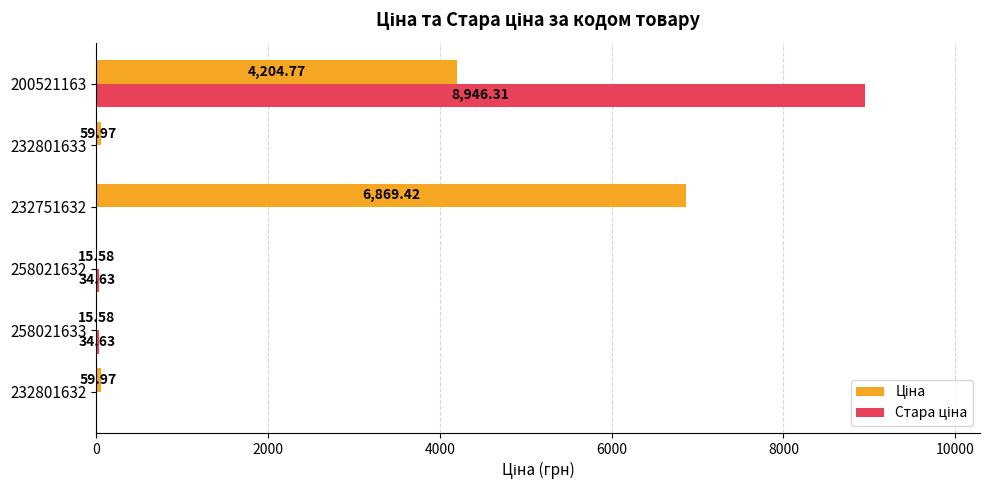

What is the total value across all series at 232751632?

6869.4